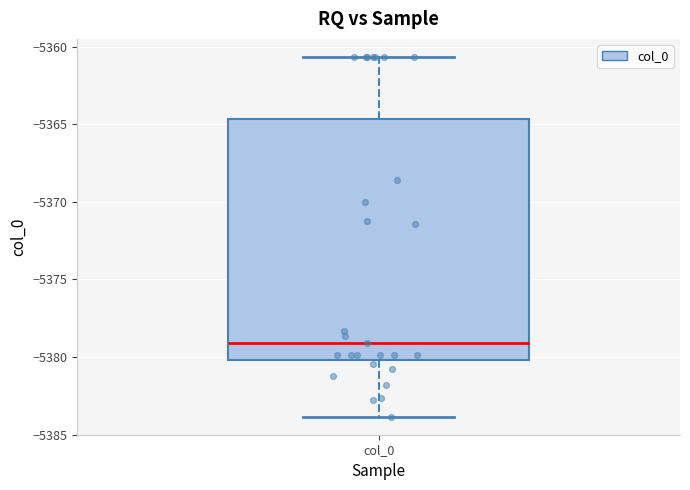

Where does the upper whisker of the box for col_0 end on the y-axis? The values are not printed on the chart, so give them approximately, as read against the axis.

-5360.5